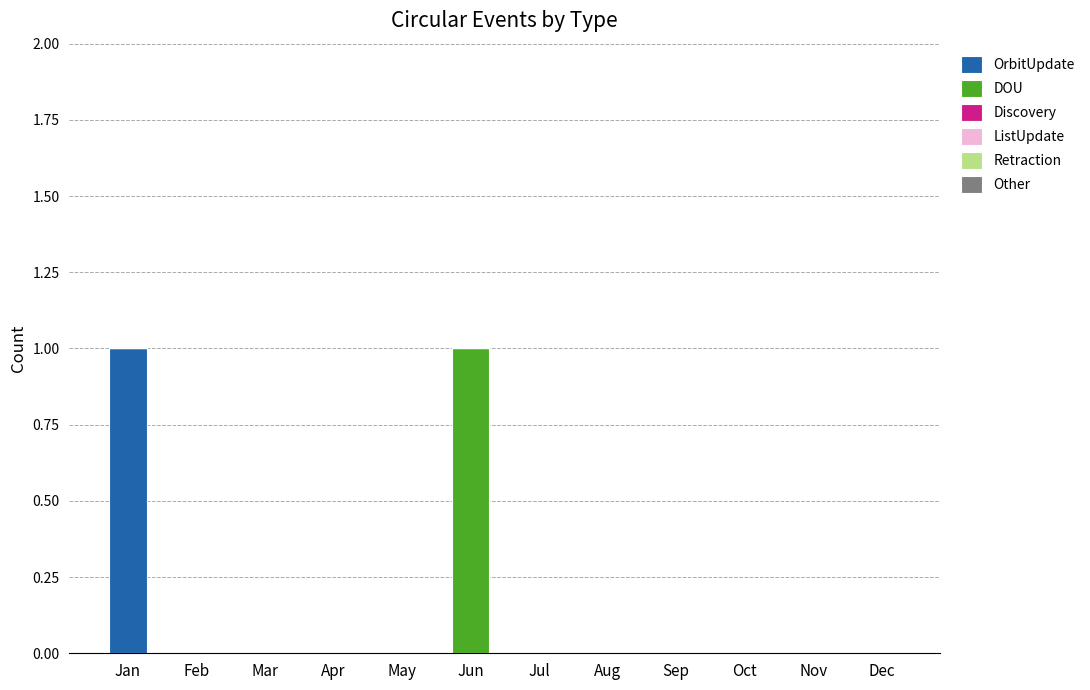

Are the bars grouped side by side (vs. stacked)?

No